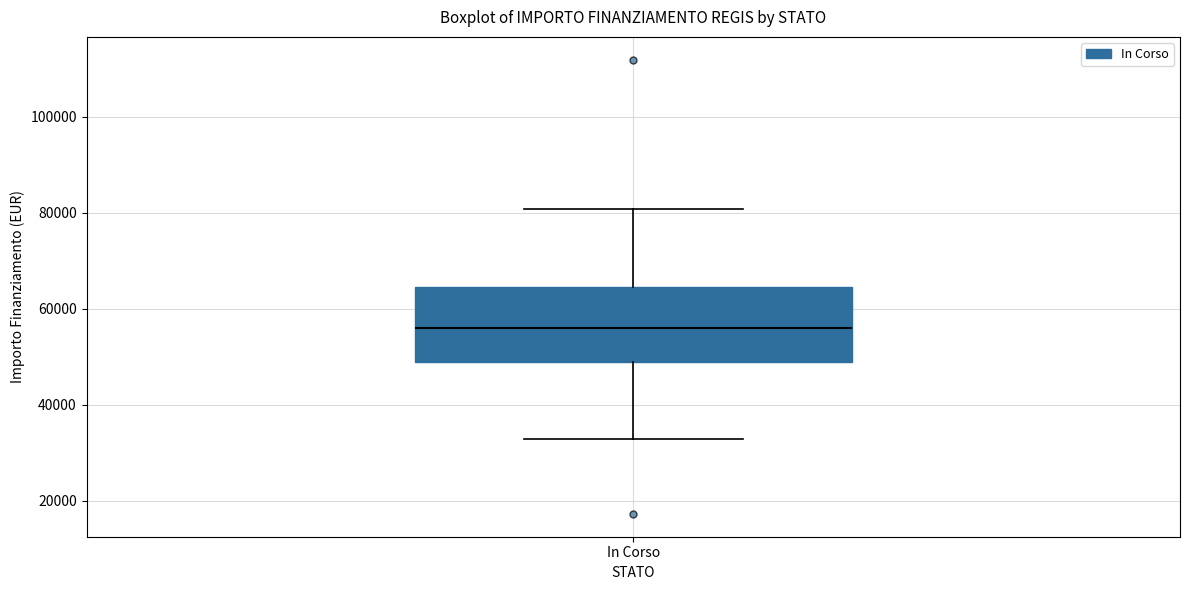

Where does the median line of the box for In Corso sit on the y-axis? The values are not printed on the chart, so give them approximately, as read against the axis.

56000